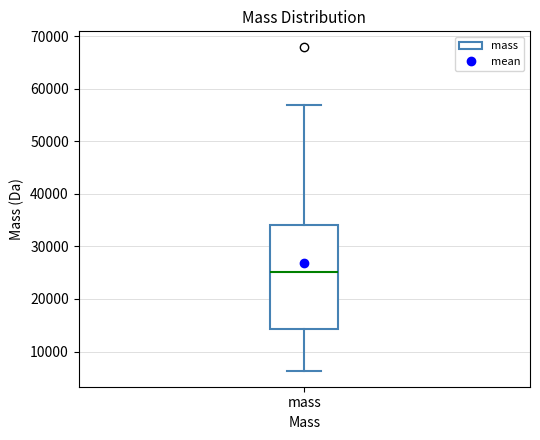

Where does the upper whisker of the box for mass end on the y-axis? The values are not printed on the chart, so give them approximately, as read against the axis.

57000